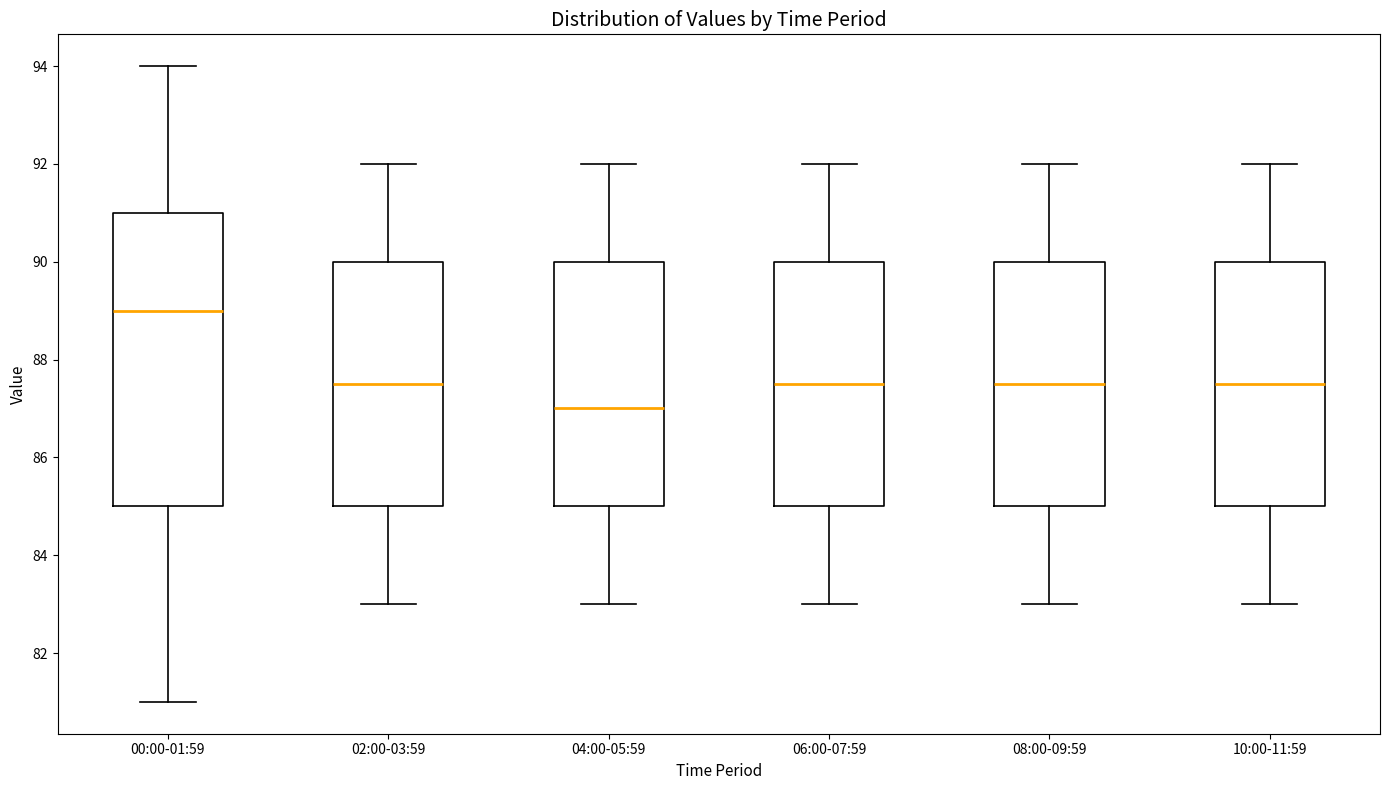

Where is the lower edge of the box for 08:00-09:59 on the y-axis? The values are not printed on the chart, so give them approximately, as read against the axis.

85.0